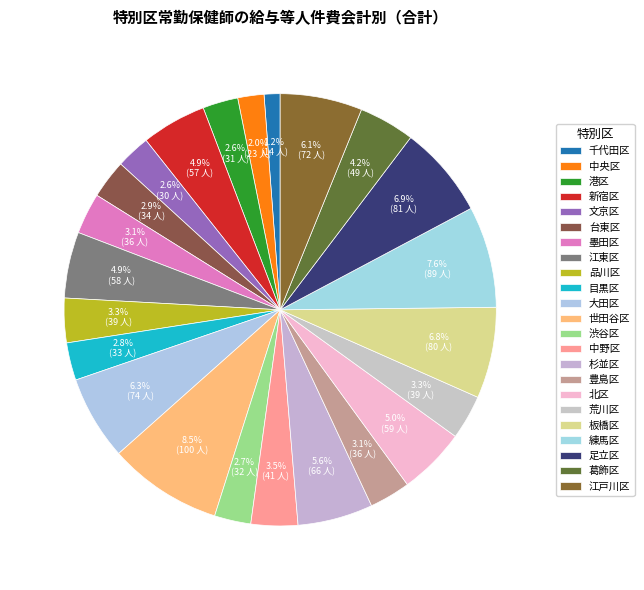

To the nearest percent, what is the difference between the largest and smallest slice percentages?

7%